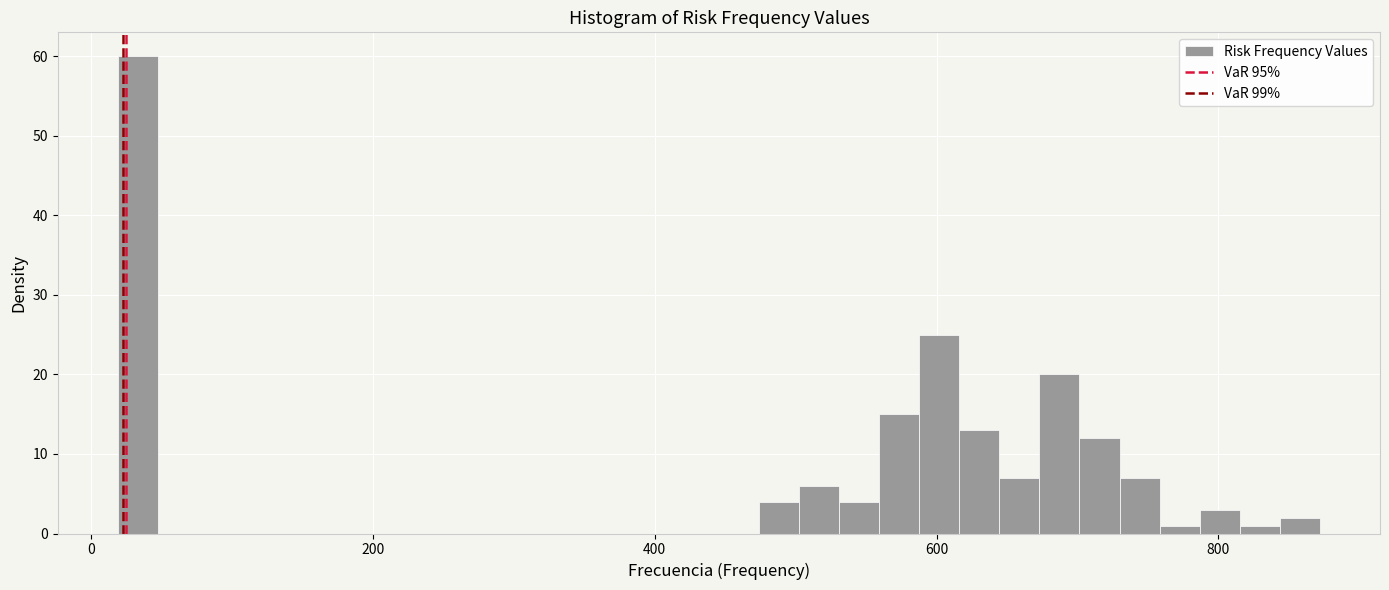

Around what value on the x-axis is the tallest bar? Give the approximate position of its centre, as read against the axis.

40